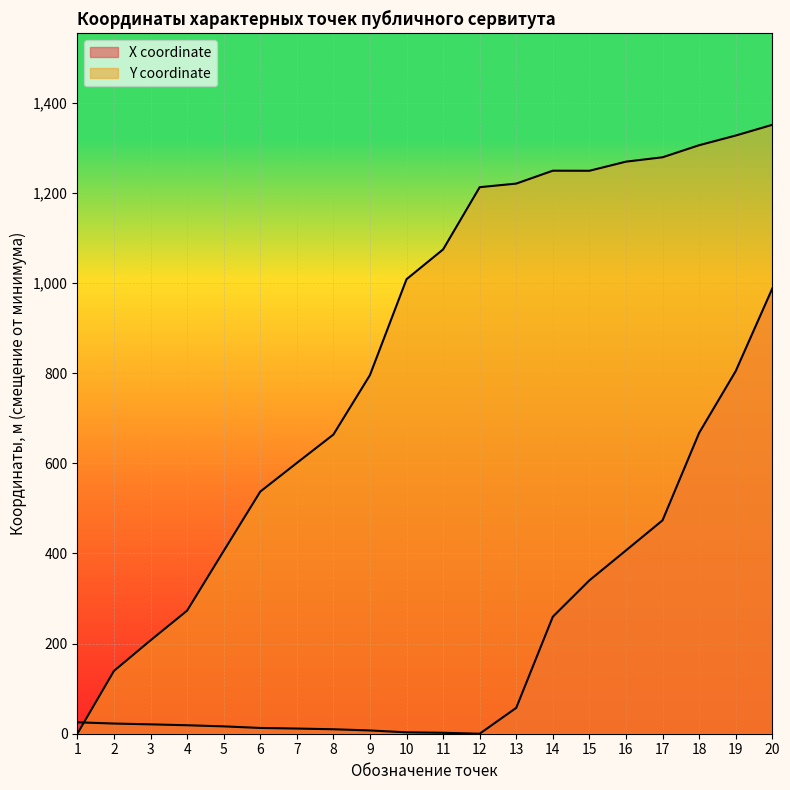

What is the sum of all Y coordinate values?

17169.9